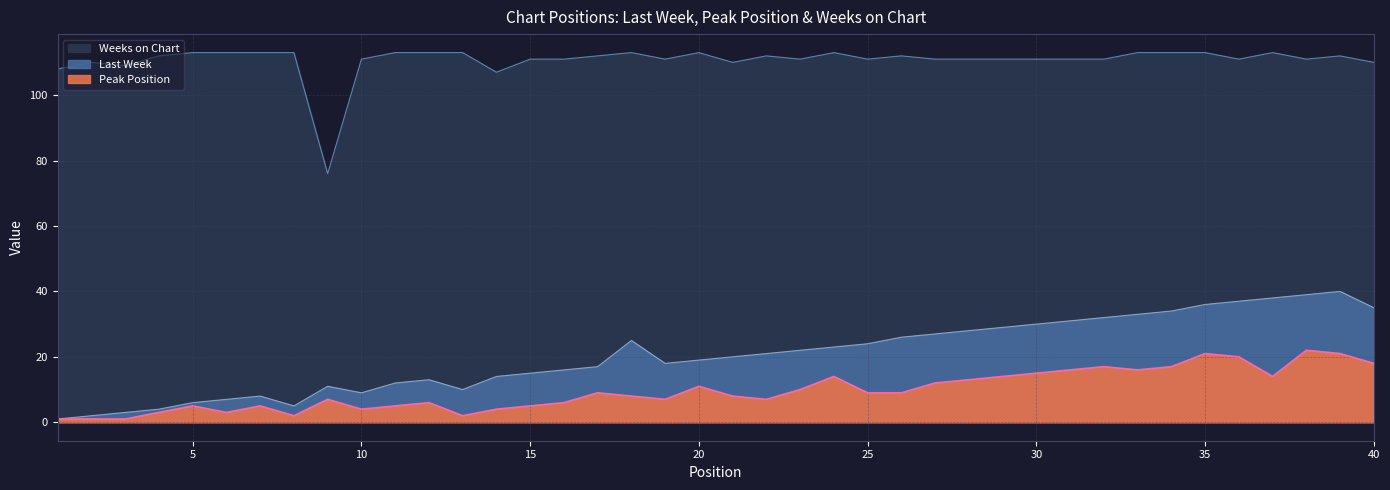

Does the chart display data point markers on the line(s)?

No